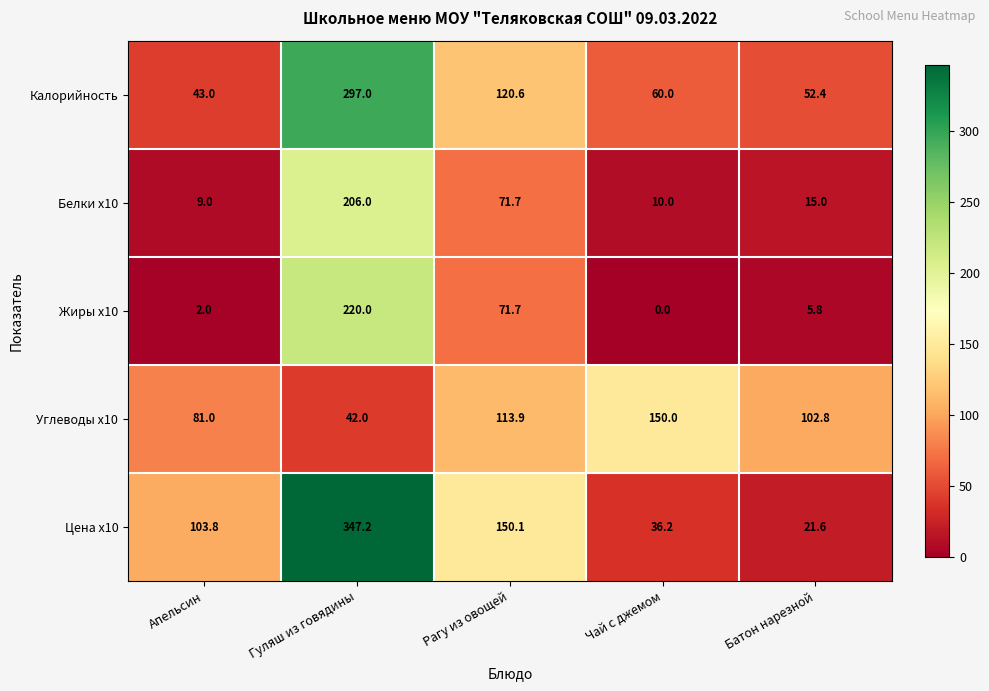

Which series changed the most between Гуляш из говядины and Батон нарезной?

Цена x10